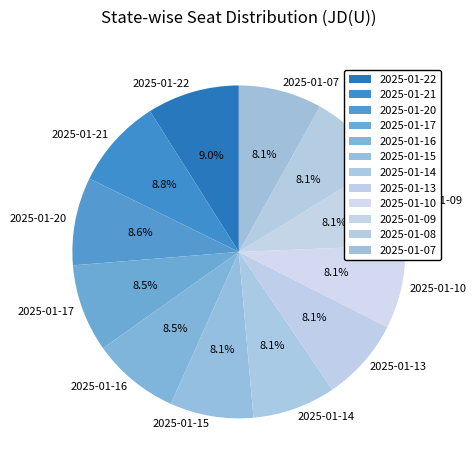

Between 2025-01-07 and 2025-01-21, which is larger?

2025-01-21